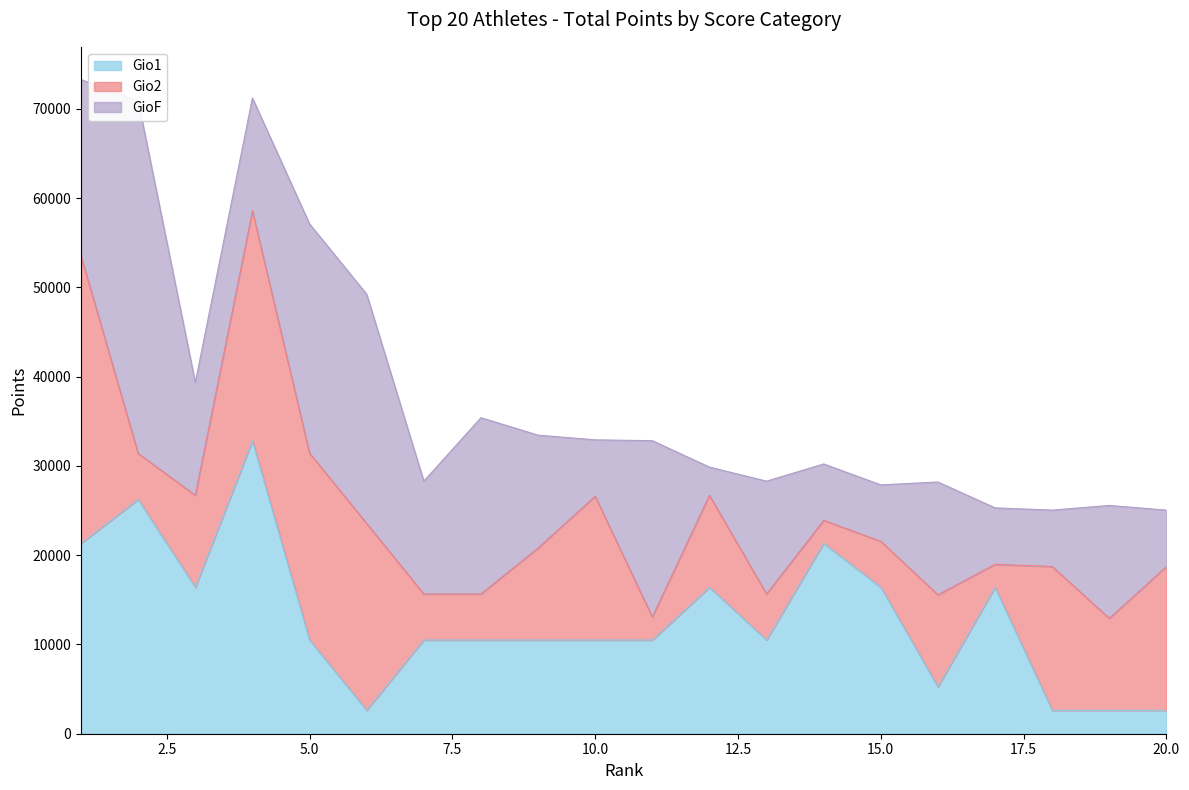

List the series in order of their peak value, lowest first.

Gio2, Gio1, GioF